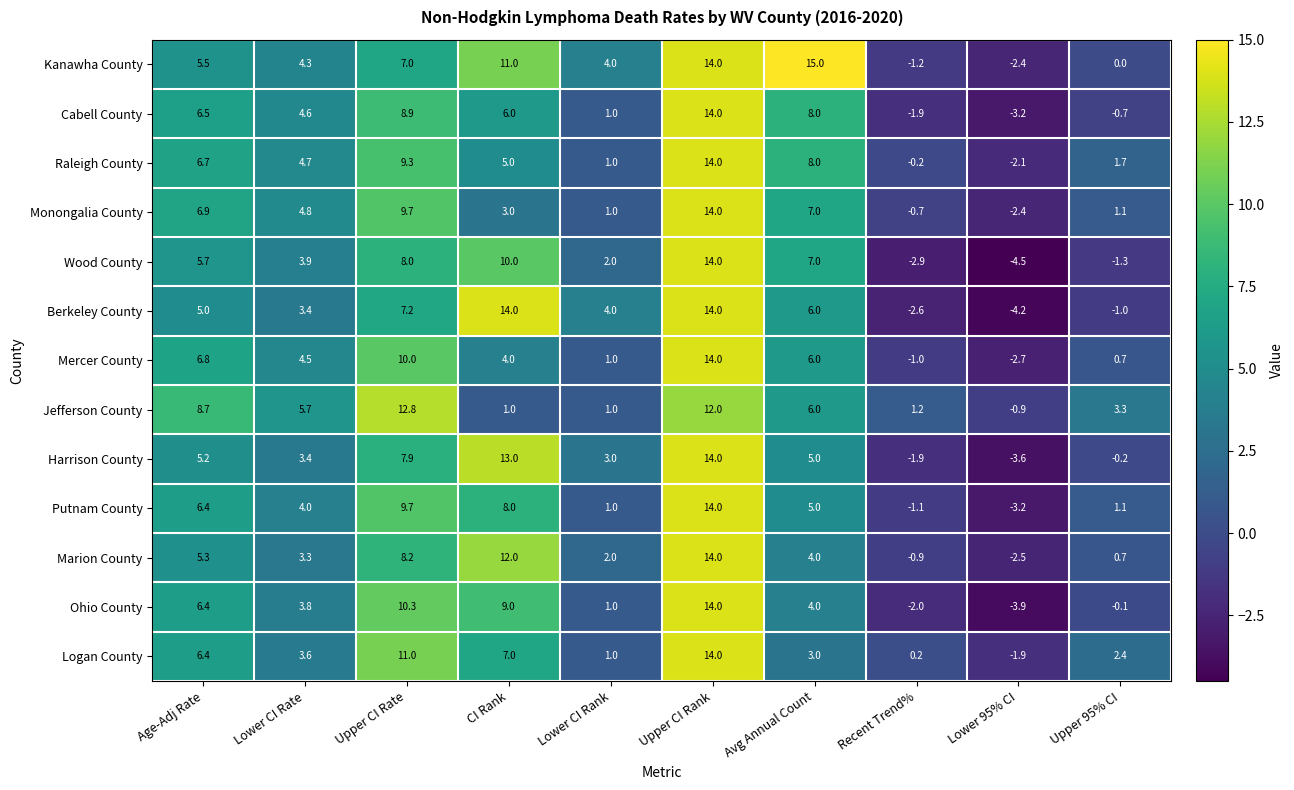

What is the approximate value of Cabell County at Avg Annual Count?

8.0